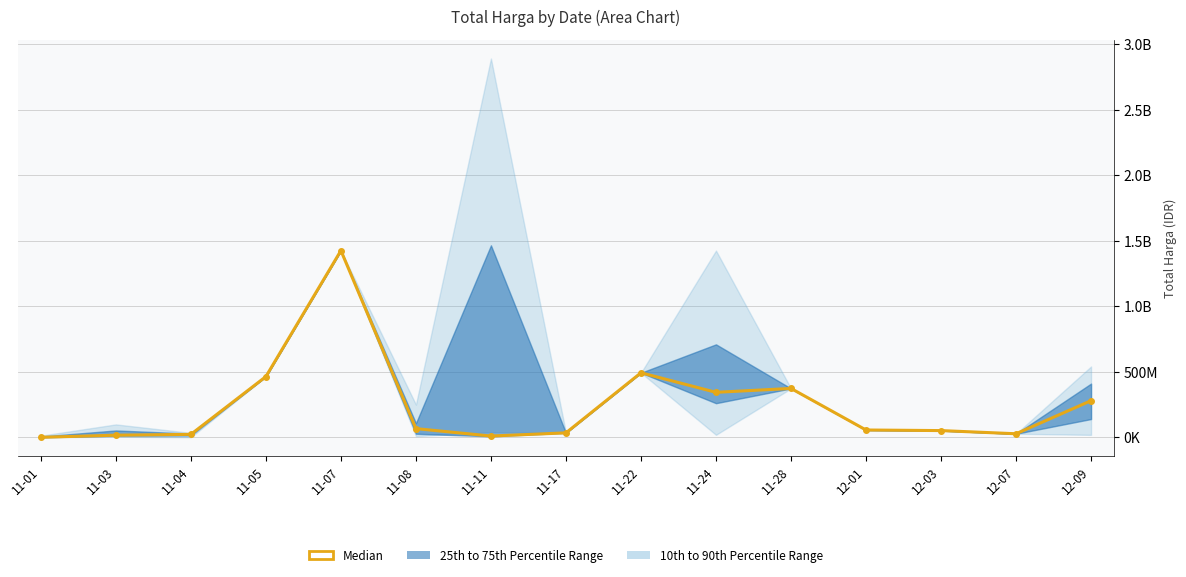

Which has a higher value, 11-28 or 12-03?

11-28